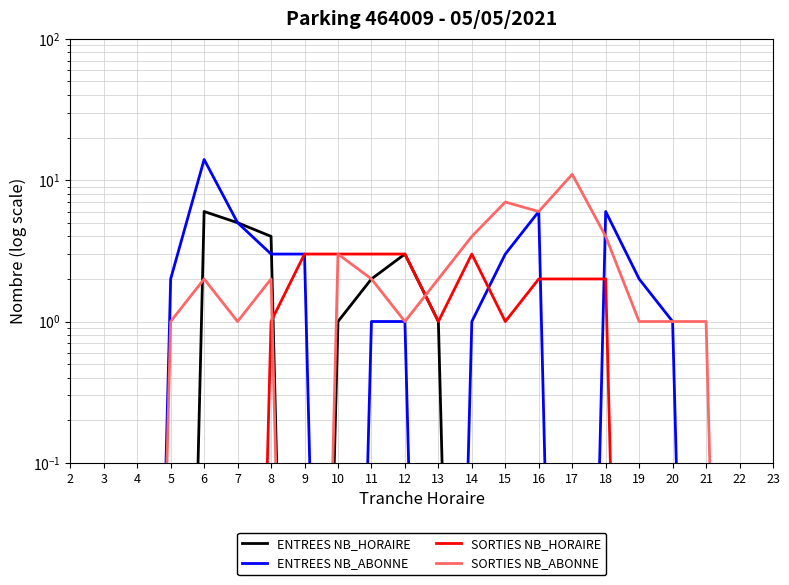

Reading left to right, what are all the values shown in this chart?

ENTREES NB_HORAIRE: 2=0.0	3=0.0	4=0.0	5=0.0	6=6.0	7=5.0	8=4.0	9=0.0	10=1.0	11=2.0	12=3.0	13=1.0	14=0.0	15=0.0	16=0.0	17=0.0	18=0.0	19=0.0	20=0.0	21=0.0	22=0.0	23=0.0
ENTREES NB_ABONNE: 2=0.0	3=0.0	4=0.0	5=2.0	6=14.0	7=5.0	8=3.0	9=3.0	10=0.0	11=1.0	12=1.0	13=0.0	14=1.0	15=3.0	16=6.0	17=0.0	18=6.0	19=2.0	20=1.0	21=0.0	22=0.0	23=0.0
SORTIES NB_HORAIRE: 2=0.0	3=0.0	4=0.0	5=0.0	6=0.0	7=0.0	8=1.0	9=3.0	10=3.0	11=3.0	12=3.0	13=1.0	14=3.0	15=1.0	16=2.0	17=2.0	18=2.0	19=0.0	20=0.0	21=0.0	22=0.0	23=0.0
SORTIES NB_ABONNE: 2=0.0	3=0.0	4=0.0	5=1.0	6=2.0	7=1.0	8=2.0	9=0.0	10=3.0	11=2.0	12=1.0	13=2.0	14=4.0	15=7.0	16=6.0	17=11.0	18=4.0	19=1.0	20=1.0	21=1.0	22=0.0	23=0.0